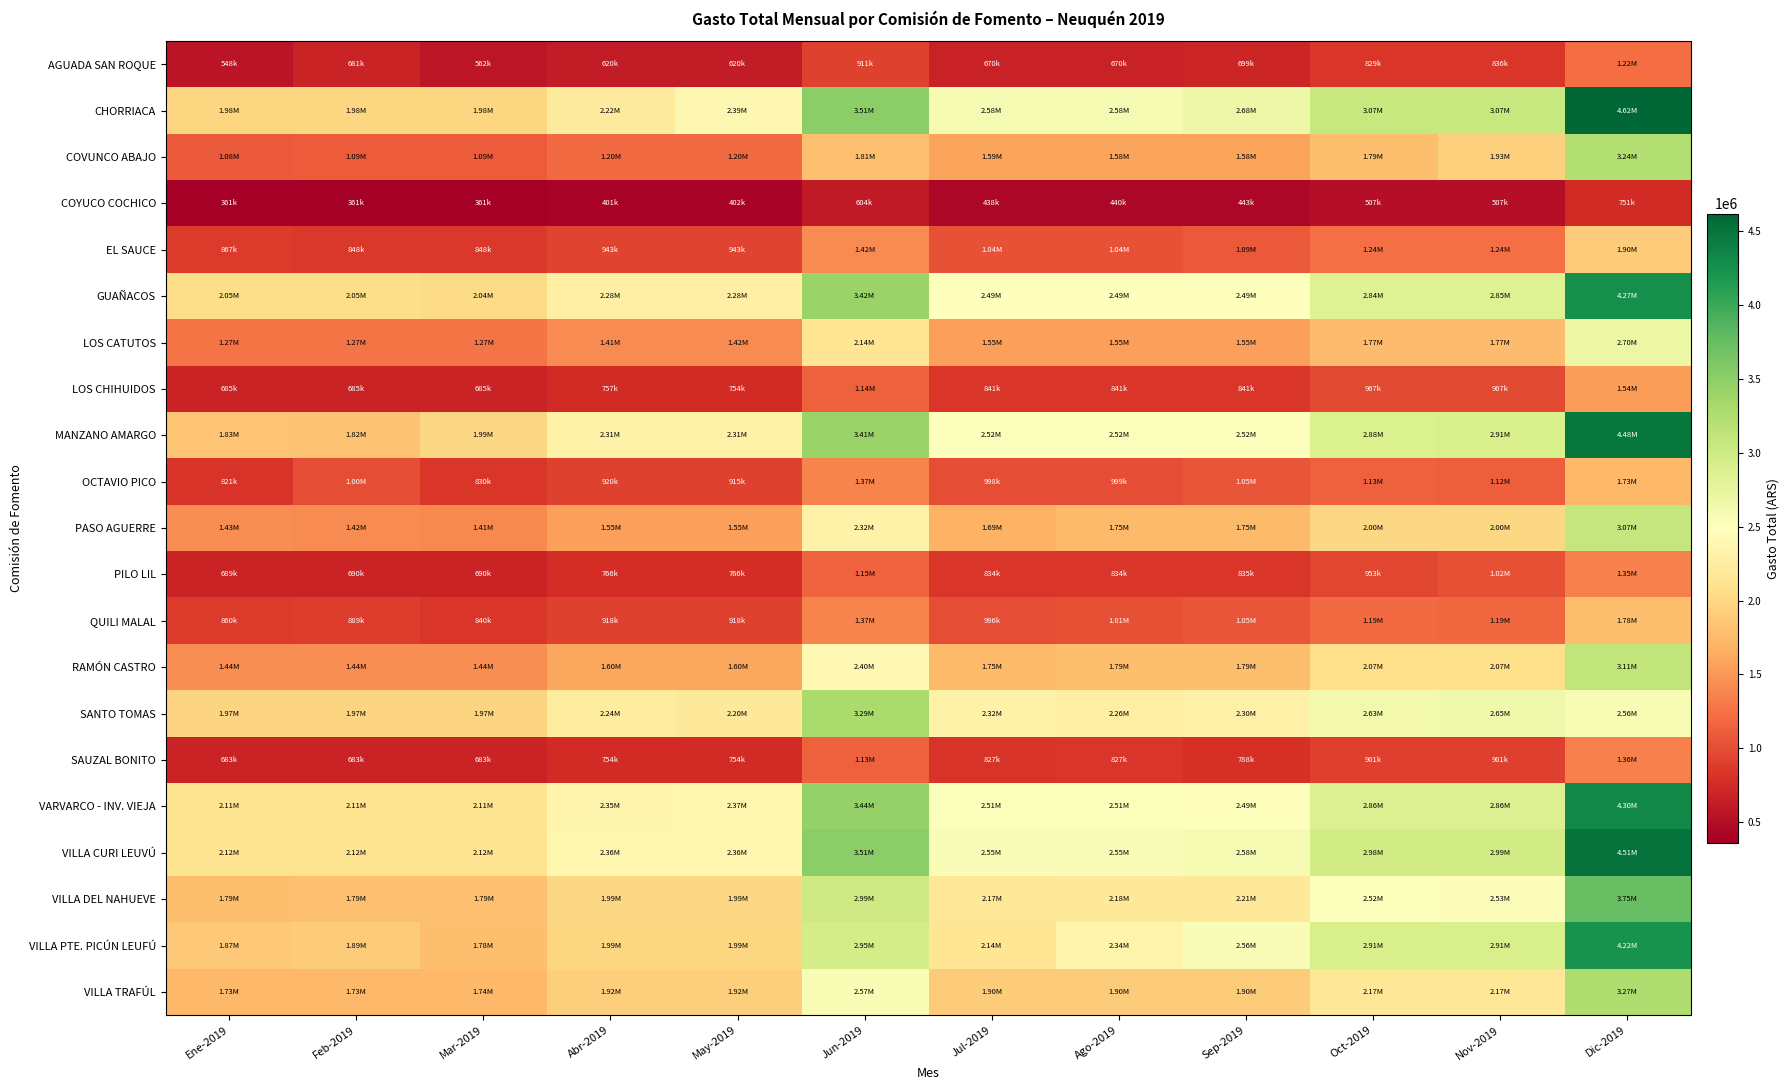

Which series has the largest range (max minus min)?

MANZANO AMARGO